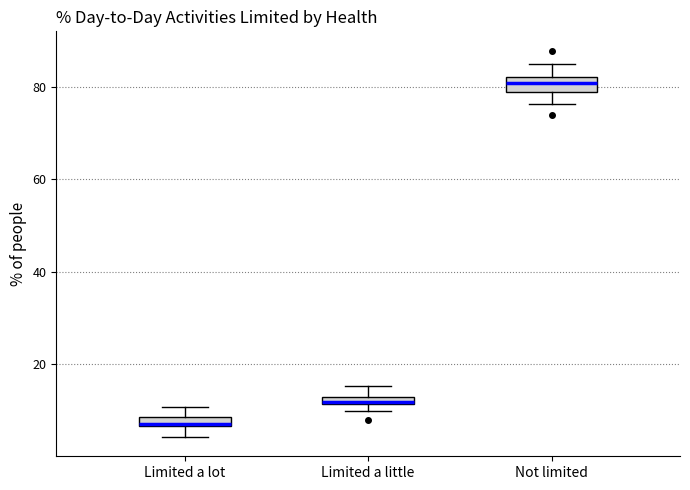

Where is the lower edge of the box for Limited a little on the y-axis? The values are not printed on the chart, so give them approximately, as read against the axis.

12